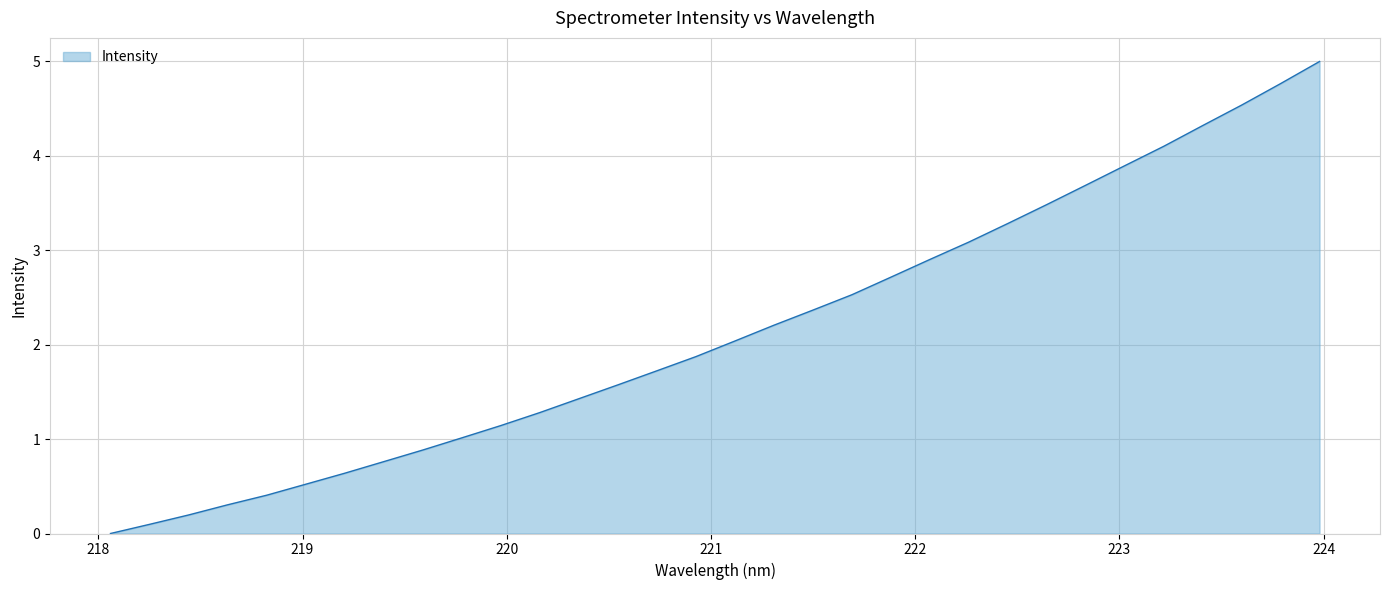

What is the difference between the maximum and minimum values?

5.0